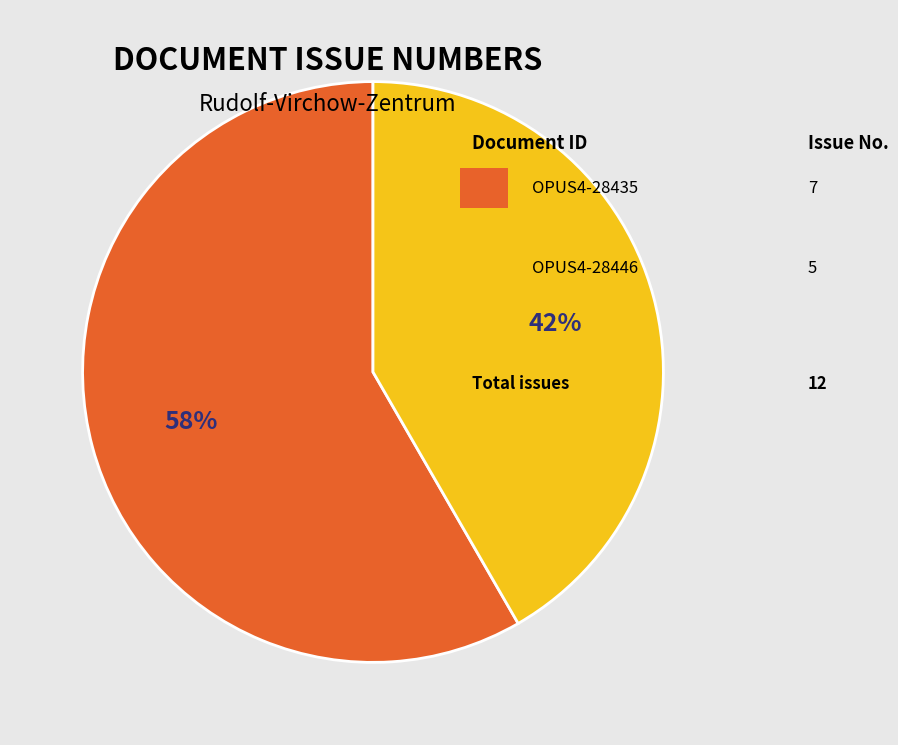

Is there any slice that represents more than half of the pie?

Yes